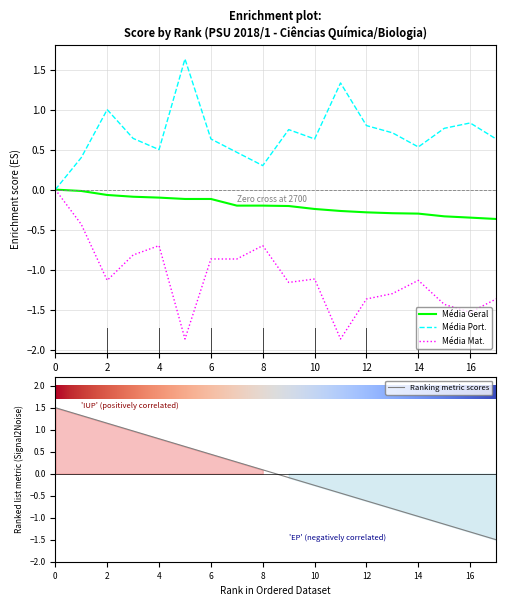

How many negative values does the Média Geral series have?

17